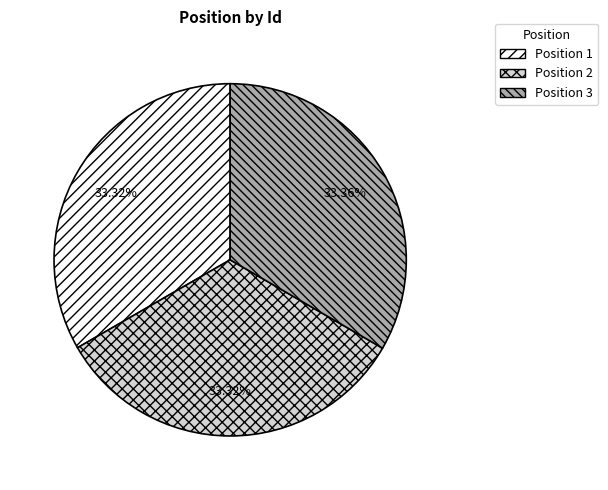

Approximately how many times larger is the value at Position 2 compared to Position 3?

1.0